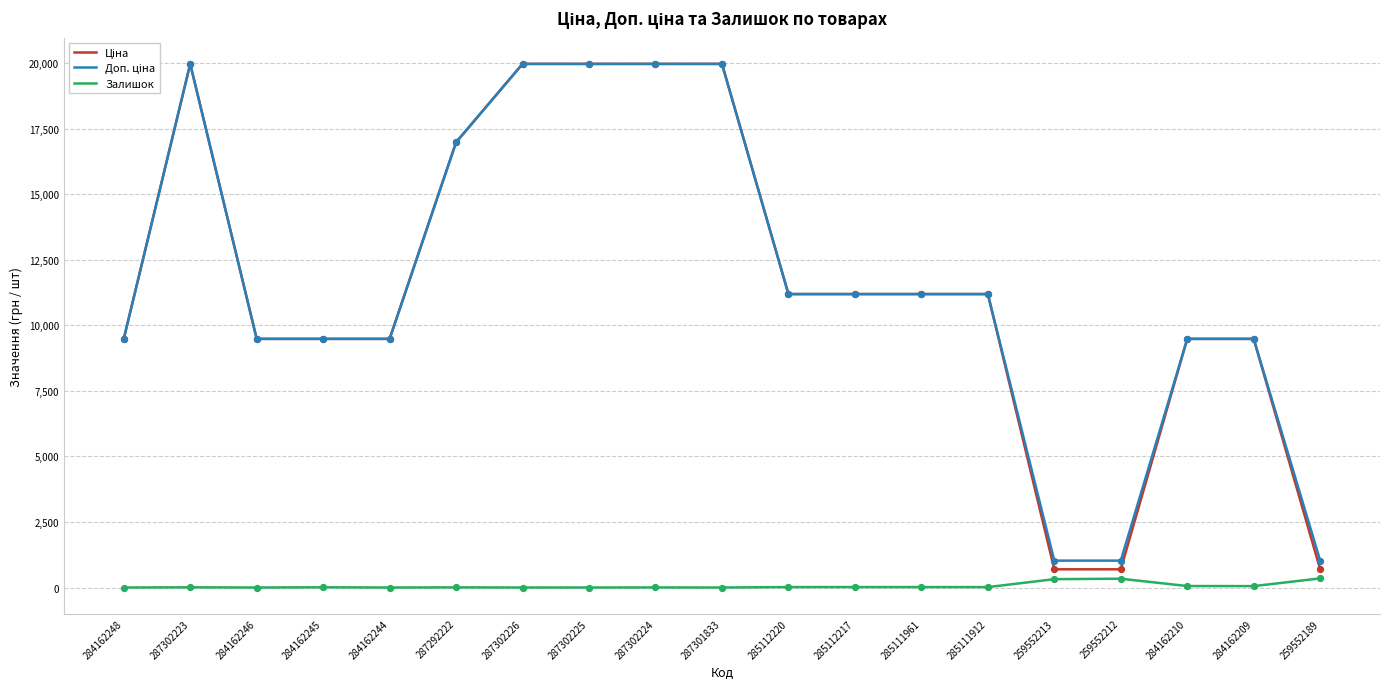

At how many categories does at least one series exceed 5476?

16